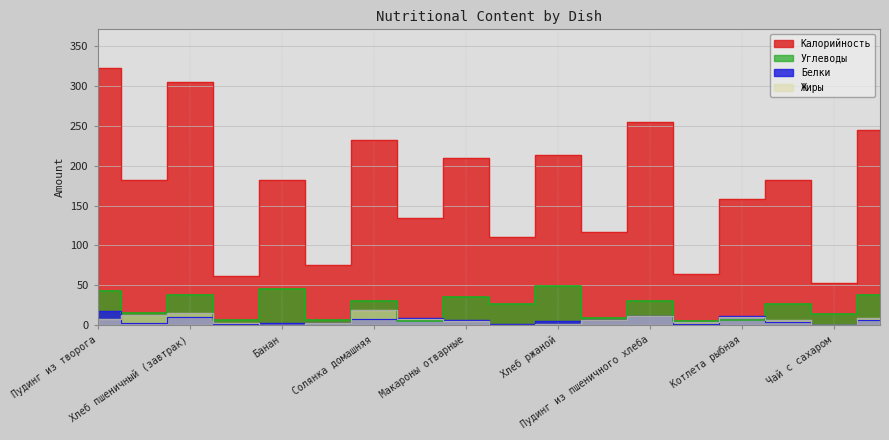

Which series has the largest range (max minus min)?

Калорийность